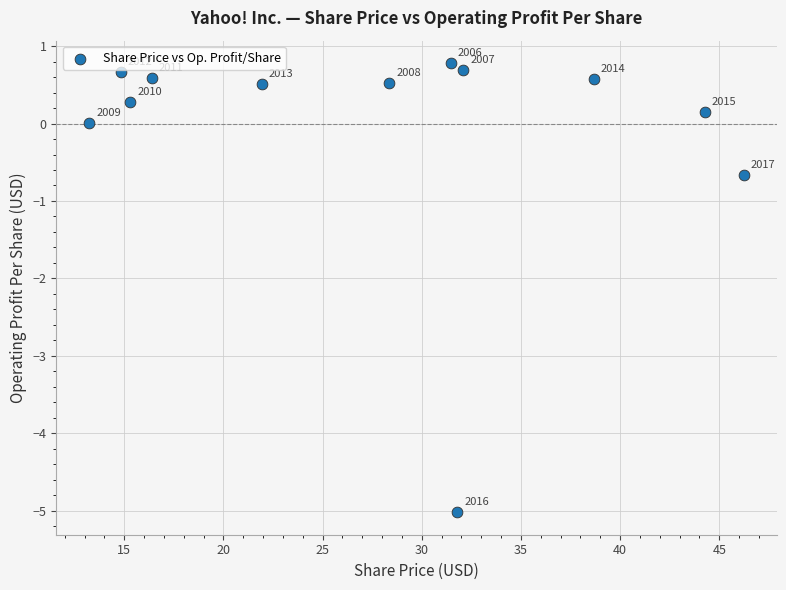

What Y value in the scatter plot is closest to -2?

-0.7